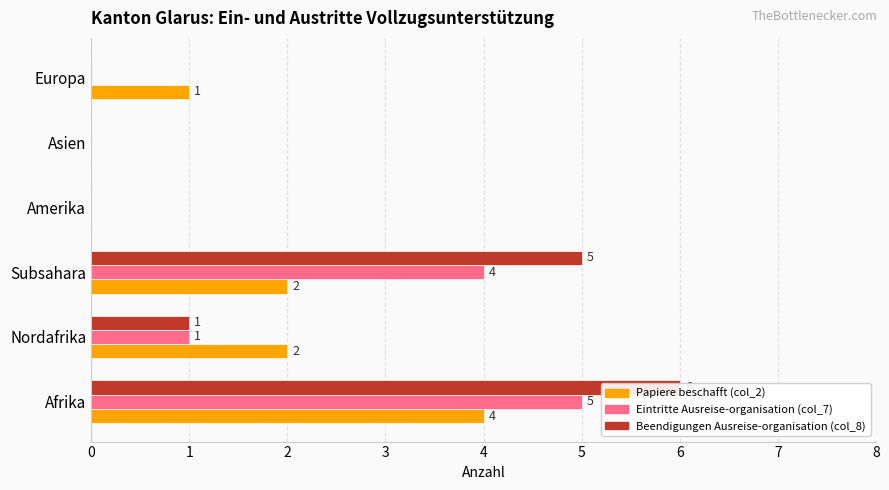

What are all the series names shown in the legend?

Papiere beschafft (col_2), Eintritte Ausreise-organisation (col_7), Beendigungen Ausreise-organisation (col_8)